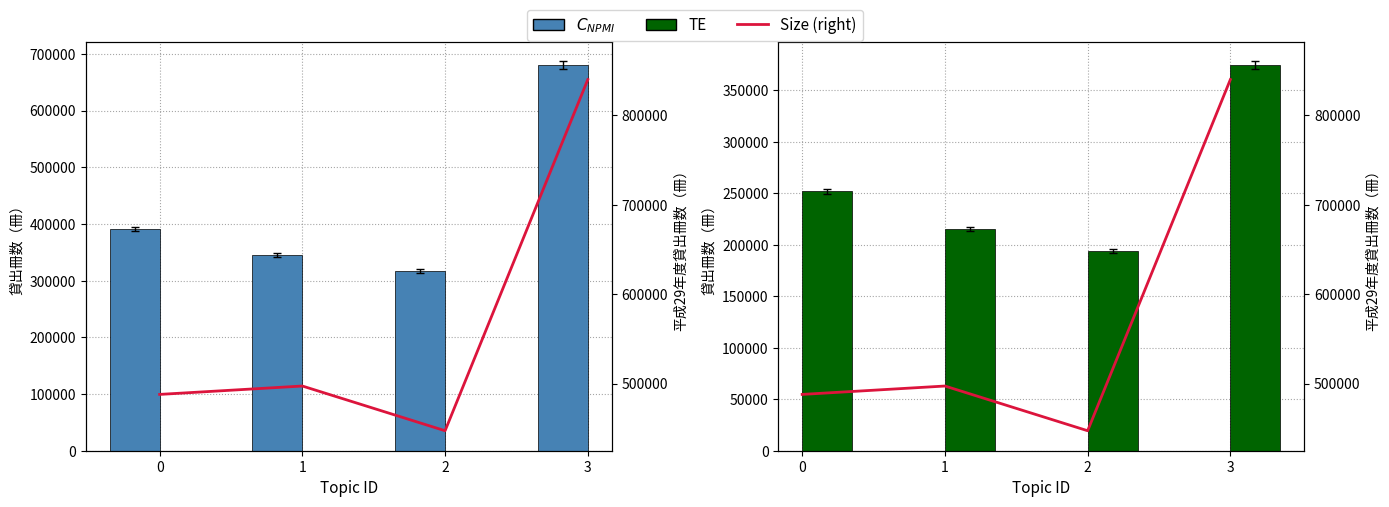

Is the value of Size (right) at 2 greater than the value of TE at 3?

Yes